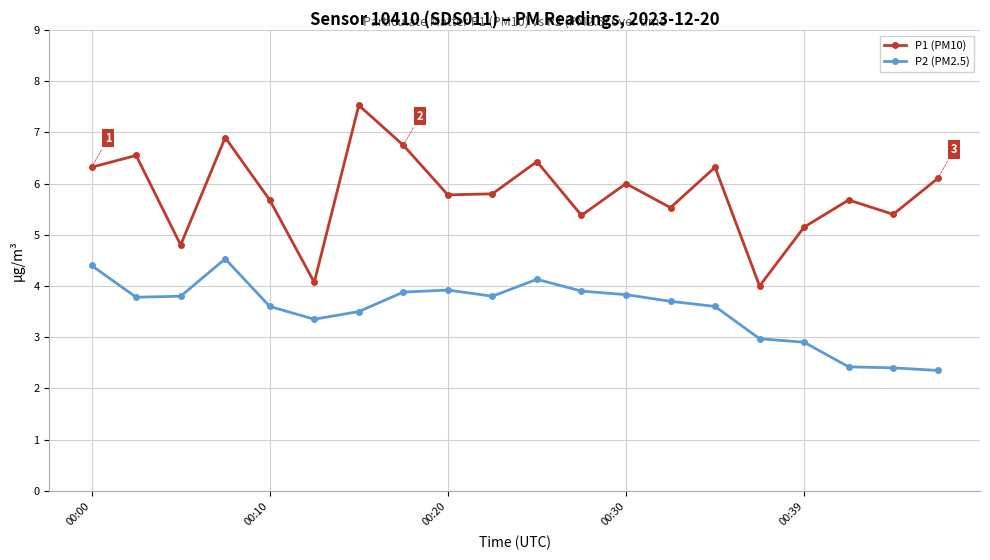

Which series has the largest total across all categories?

P1 (PM10)